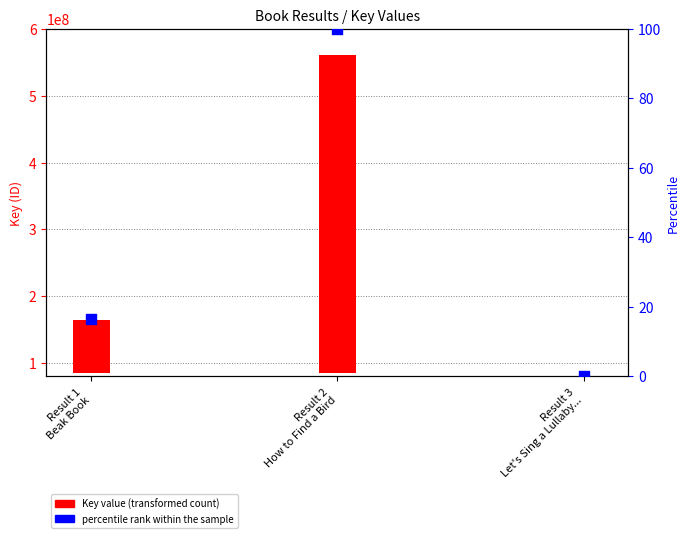

Which series reaches the maximum Y coordinate?

Key value